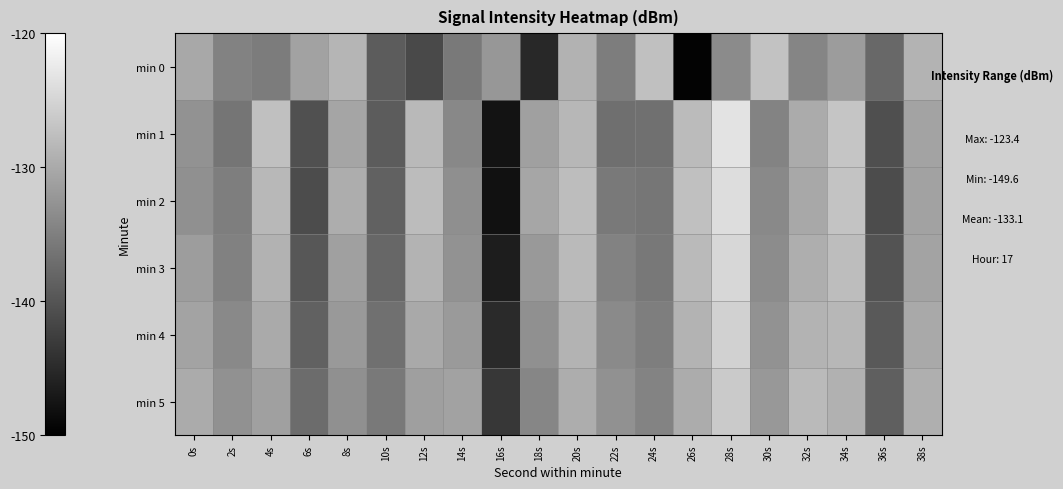

Which category has the highest value across all series?

28s